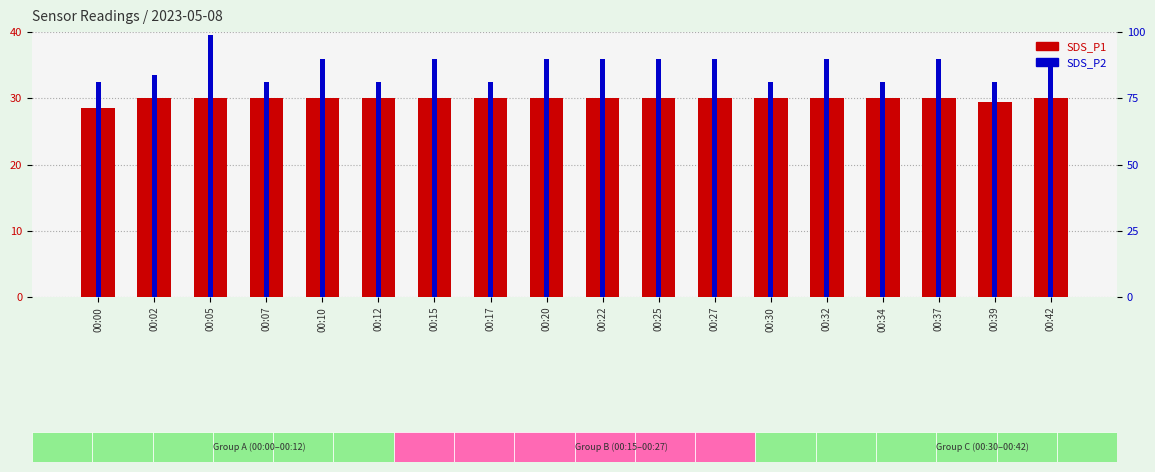

How many data points in SDS_P2 (scaled) are above 90?

1